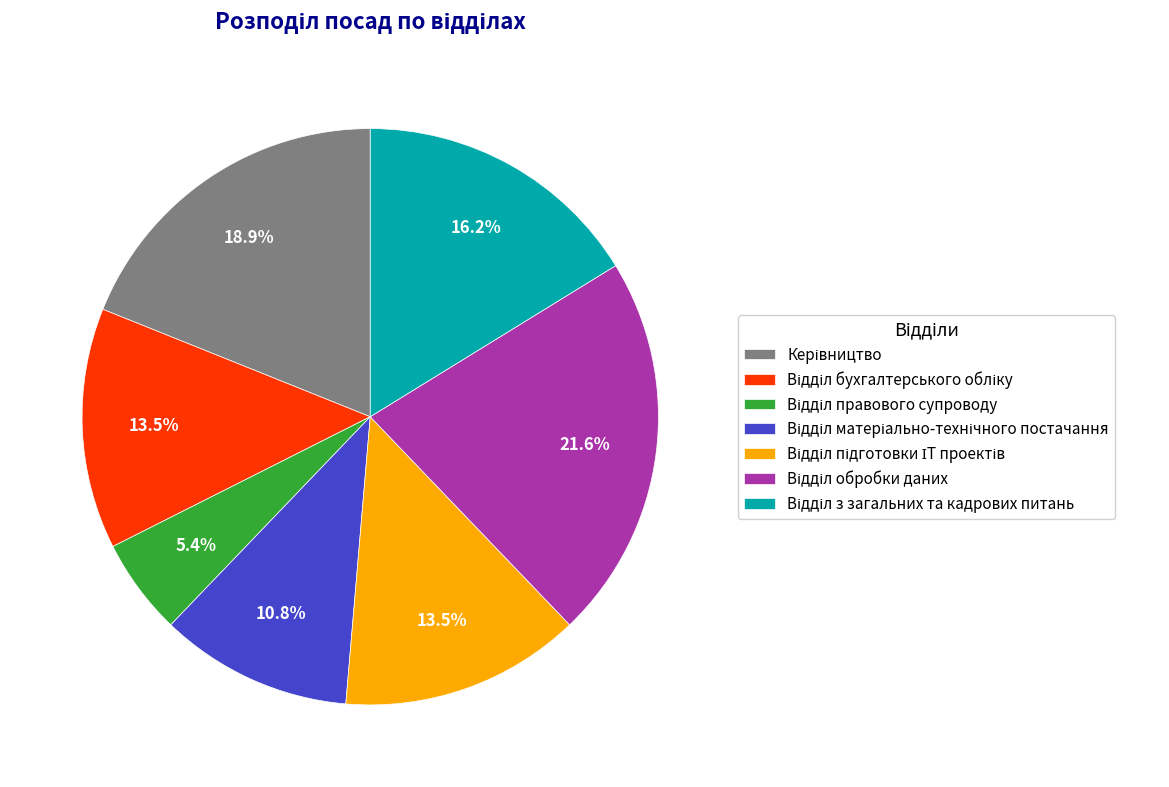

Is there any slice that represents more than half of the pie?

No